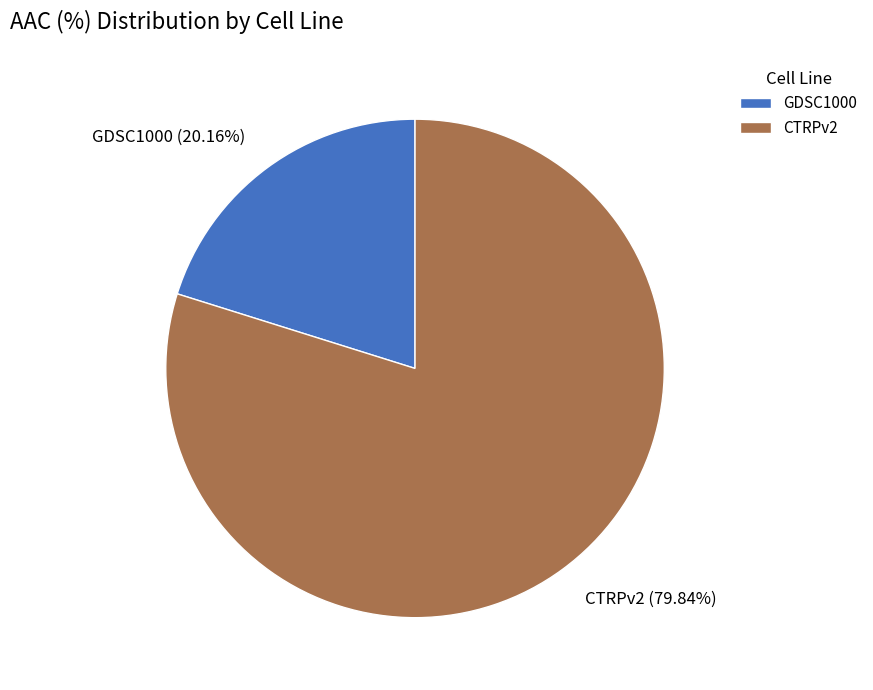

Between CTRPv2 and GDSC1000, which is larger?

CTRPv2